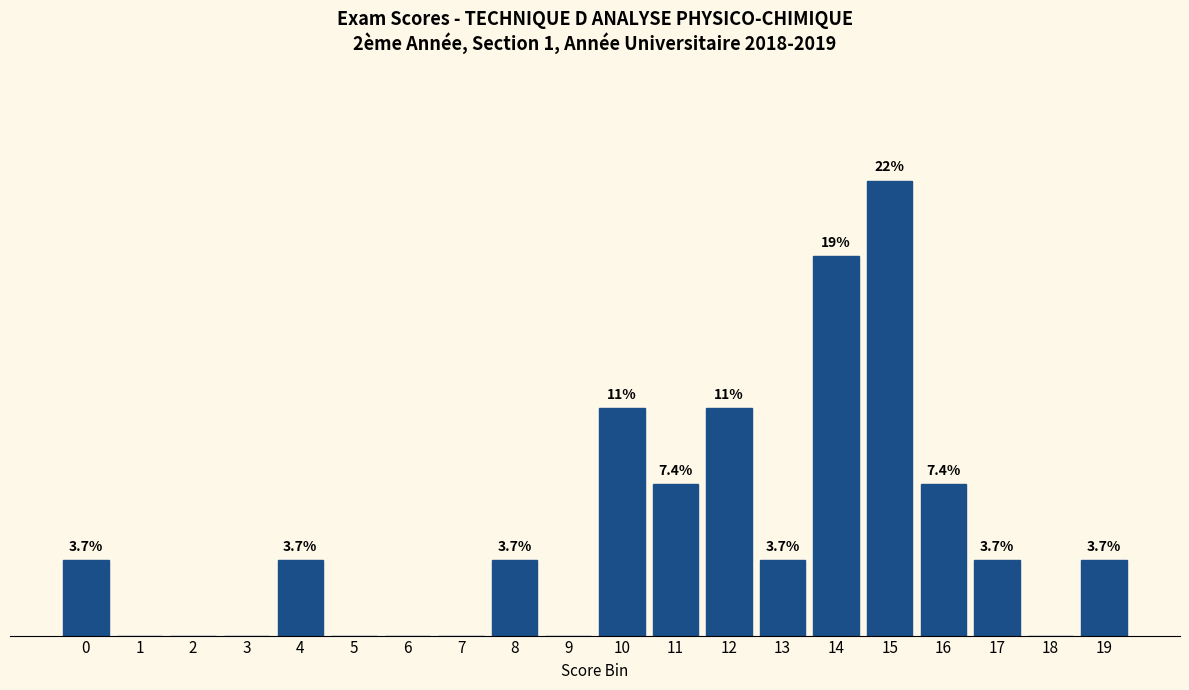

At which label is the value closest to 11?

10